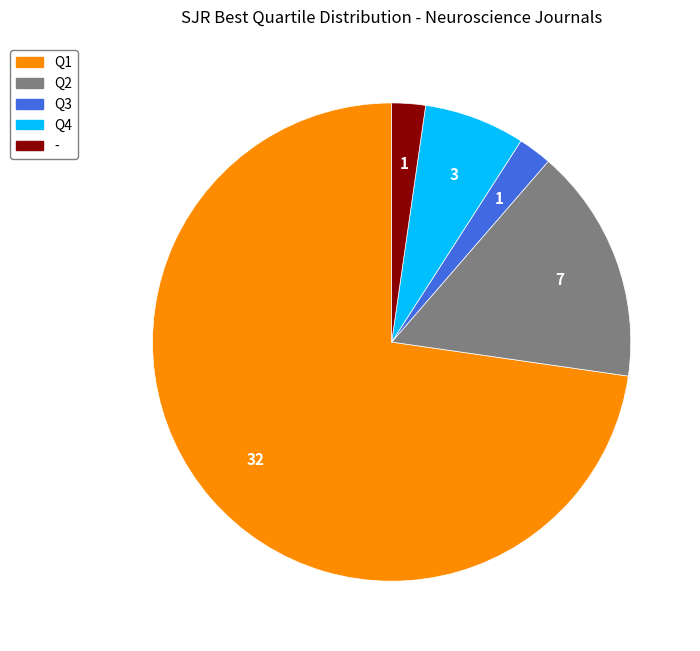

Is there any slice that represents more than half of the pie?

Yes